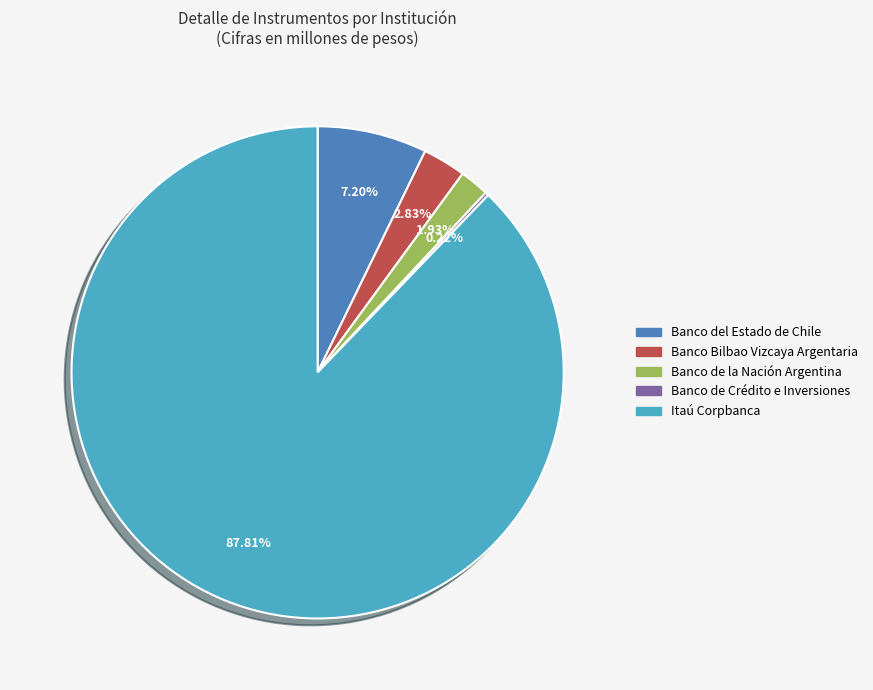

To the nearest percent, what is the average slice percentage?

20%